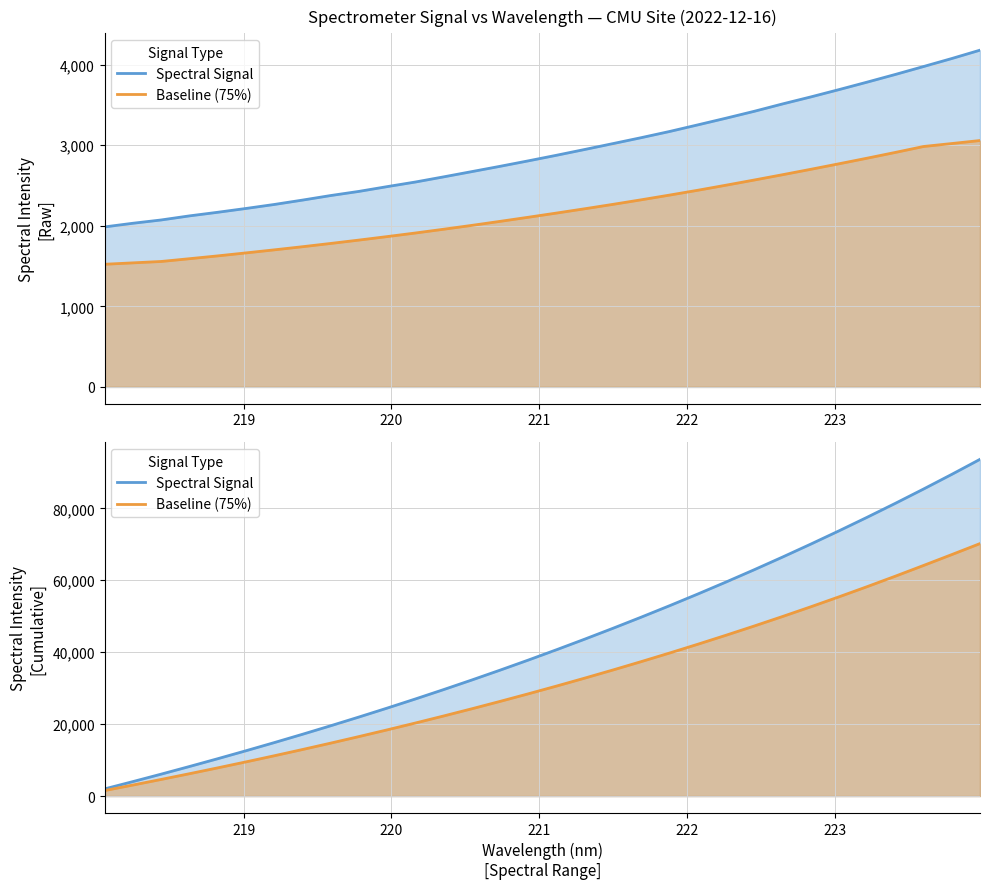

At how many categories does at least one series exceed 89681?

1